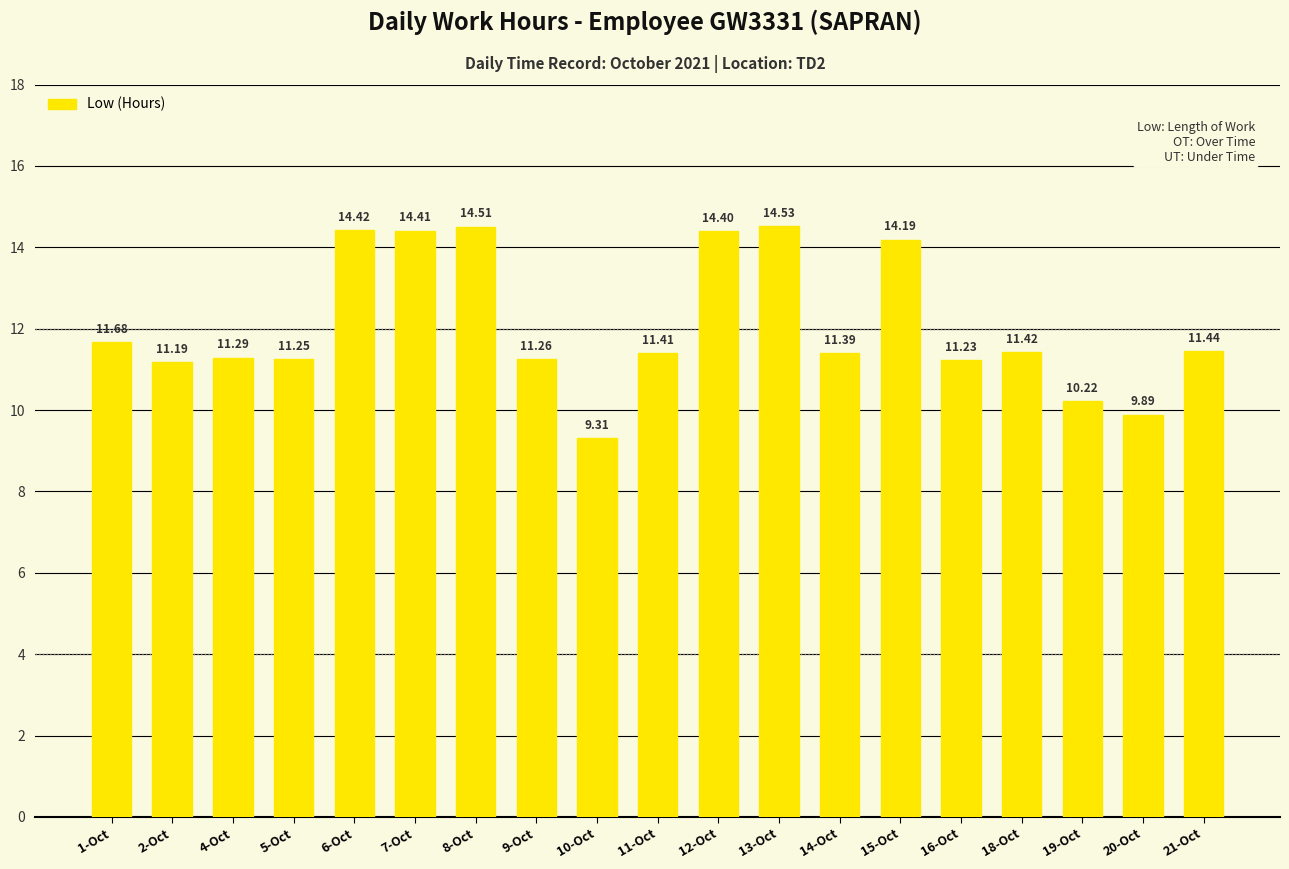

Which has a higher value, 4-Oct or 14-Oct?

14-Oct